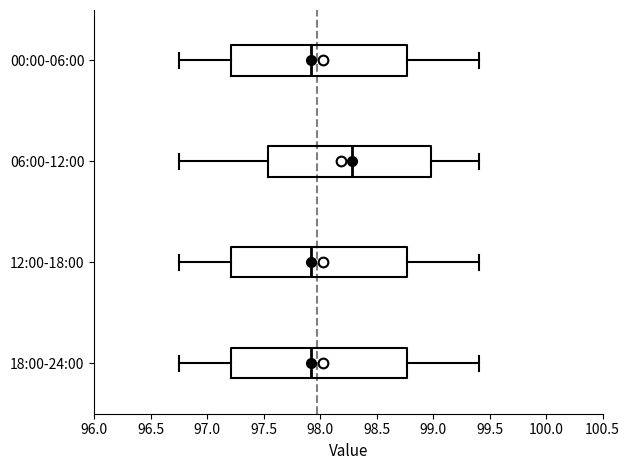

Reading bottom to top, transcribe this box plot: for each box, give where its median line is, the range the box spans, and where its two whiskers end, as read against the x-axis. The values are not printed on the chart, so give them approximately, as read against the axis.

18:00-24:00: median 97.90, box 97.20 to 98.75, whiskers 96.75 to 99.40
12:00-18:00: median 97.90, box 97.20 to 98.75, whiskers 96.75 to 99.40
06:00-12:00: median 98.30, box 97.55 to 99.00, whiskers 96.75 to 99.40
00:00-06:00: median 97.90, box 97.20 to 98.75, whiskers 96.75 to 99.40